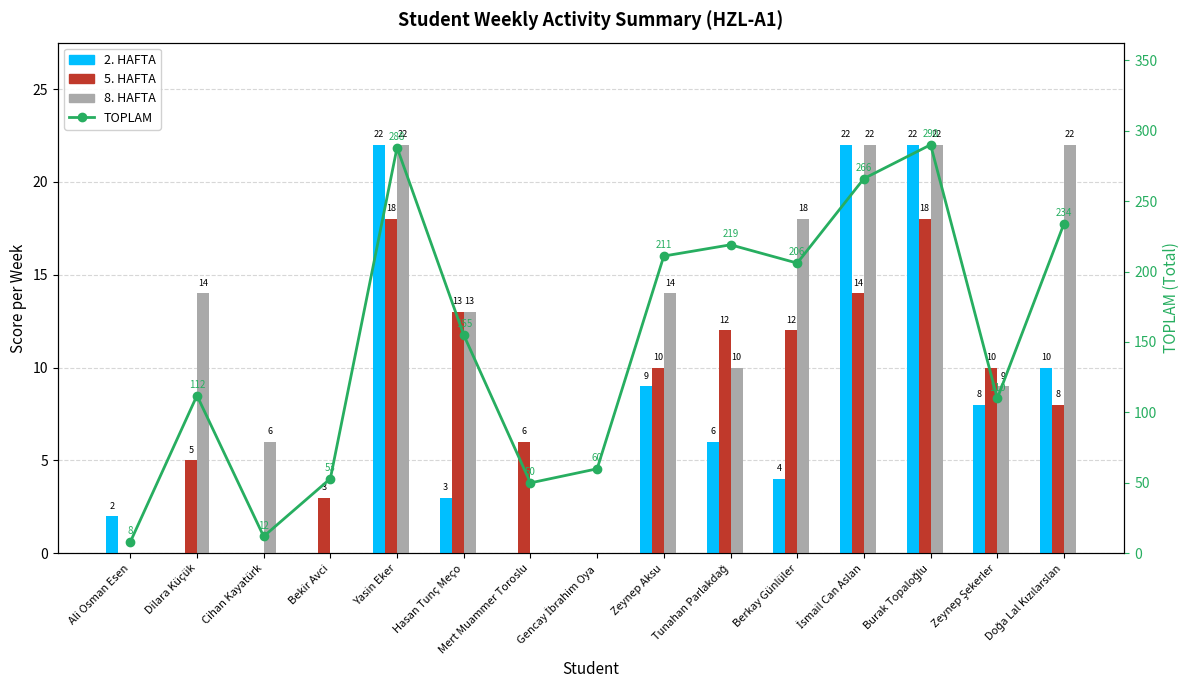

Reading left to right, transcribe all the data shown in this chart.

2. HAFTA: Ali Osman Esen=2	Dilara Küçük=0	Cihan Kayatürk=0	Bekir Avci=0	Yasin Eker=22	Hasan Tunç Meço=3	Mert Muammer Toroslu=0	Gencay İbrahim Oya=0	Zeynep Aksu=9	Tunahan Parlakdağ=6	Berkay Günlüler=4	İsmail Can Aslan=22	Burak Topaloğlu=22	Zeynep Şekerler=8	Doğa Lal Kızılarslan=10
5. HAFTA: Ali Osman Esen=0	Dilara Küçük=5	Cihan Kayatürk=0	Bekir Avci=3	Yasin Eker=18	Hasan Tunç Meço=13	Mert Muammer Toroslu=6	Gencay İbrahim Oya=0	Zeynep Aksu=10	Tunahan Parlakdağ=12	Berkay Günlüler=12	İsmail Can Aslan=14	Burak Topaloğlu=18	Zeynep Şekerler=10	Doğa Lal Kızılarslan=8
8. HAFTA: Ali Osman Esen=0	Dilara Küçük=14	Cihan Kayatürk=6	Bekir Avci=0	Yasin Eker=22	Hasan Tunç Meço=13	Mert Muammer Toroslu=0	Gencay İbrahim Oya=0	Zeynep Aksu=14	Tunahan Parlakdağ=10	Berkay Günlüler=18	İsmail Can Aslan=22	Burak Topaloğlu=22	Zeynep Şekerler=9	Doğa Lal Kızılarslan=22
TOPLAM: Ali Osman Esen=8	Dilara Küçük=112	Cihan Kayatürk=12	Bekir Avci=53	Yasin Eker=288	Hasan Tunç Meço=155	Mert Muammer Toroslu=50	Gencay İbrahim Oya=60	Zeynep Aksu=211	Tunahan Parlakdağ=219	Berkay Günlüler=206	İsmail Can Aslan=266	Burak Topaloğlu=290	Zeynep Şekerler=110	Doğa Lal Kızılarslan=234